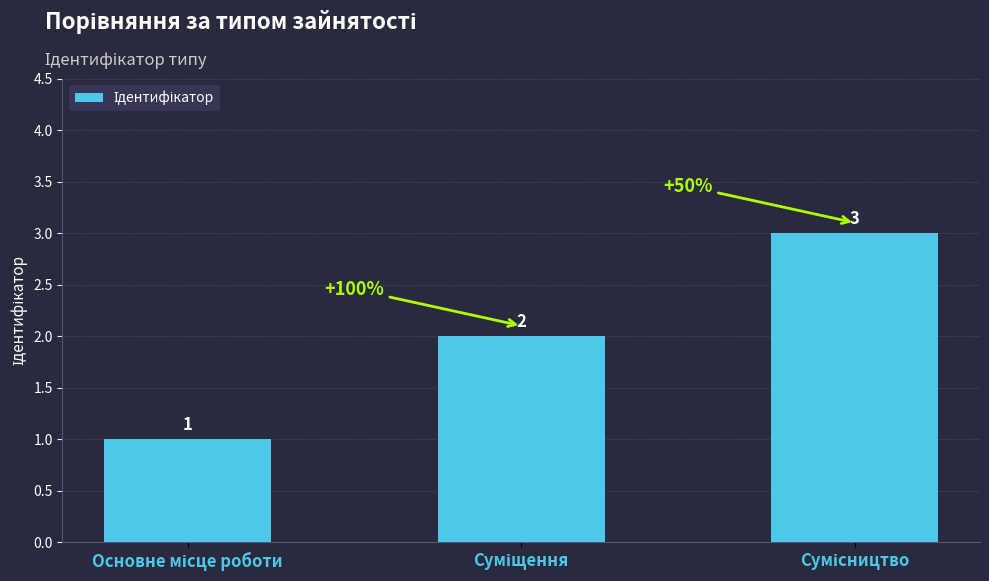

How many series are shown in this chart?

1